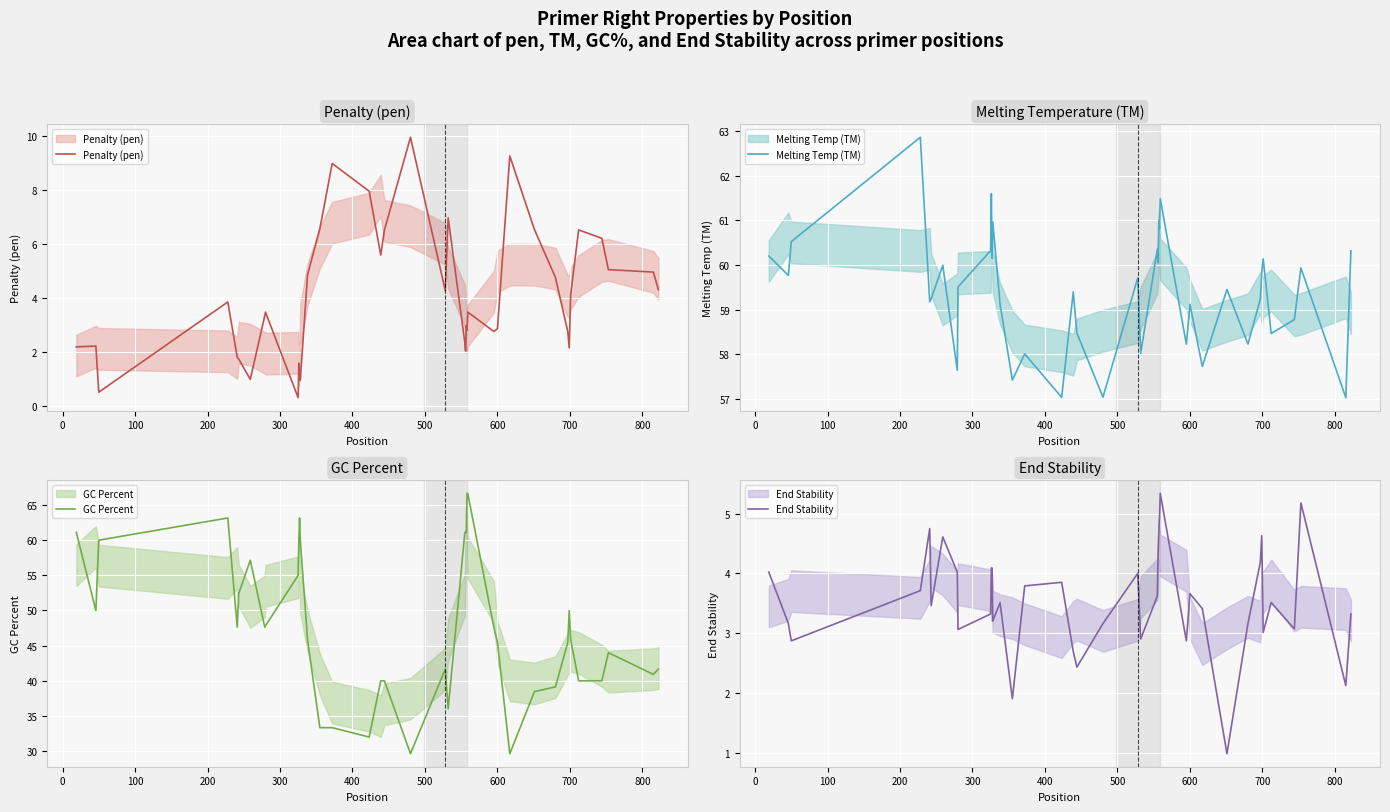

Reading left to right, list all the values displayed in this chart.

Penalty (pen): 2.2	2.2	0.5	3.9	1.8	1.8	1.0	3.4	3.5	0.3	1.6	1.2	1.0	4.9	6.6	9.0	8.0	5.6	6.5	10.0	4.3	7.0	2.4	2.0	3.0	2.8	3.5	2.8	2.9	9.3	6.5	4.8	2.8	2.2	4.1	6.5	6.2	5.1	5.0	4.3
Melting Temp (TM): 60.2	59.8	60.5	62.9	59.2	59.2	60.0	57.6	59.5	60.3	61.6	60.2	61.0	59.1	57.4	58.0	57.0	59.4	58.5	57.0	59.7	58.0	60.4	60.0	61.0	60.8	61.5	58.2	59.1	57.7	59.5	58.2	59.2	59.8	60.1	58.5	58.8	59.9	57.0	60.3
GC Percent: 61.1	50.0	60.0	63.2	47.6	52.4	57.1	47.6	47.8	55.0	60.0	63.2	60.0	45.8	33.3	33.3	32.0	40.0	40.0	29.6	41.7	36.0	61.1	61.1	61.1	66.7	66.7	47.6	45.5	29.6	38.5	39.1	45.5	50.0	45.8	40.0	40.0	44.0	40.9	41.7
End Stability: 4.0	3.2	2.9	3.7	4.8	3.5	4.6	4.0	3.1	3.3	4.1	4.1	3.2	3.5	1.9	3.8	3.9	2.7	2.4	3.2	4.0	2.9	3.6	4.3	4.7	4.9	5.3	2.9	3.7	3.4	1.0	3.2	4.2	4.6	3.0	3.5	3.1	5.2	2.1	3.3